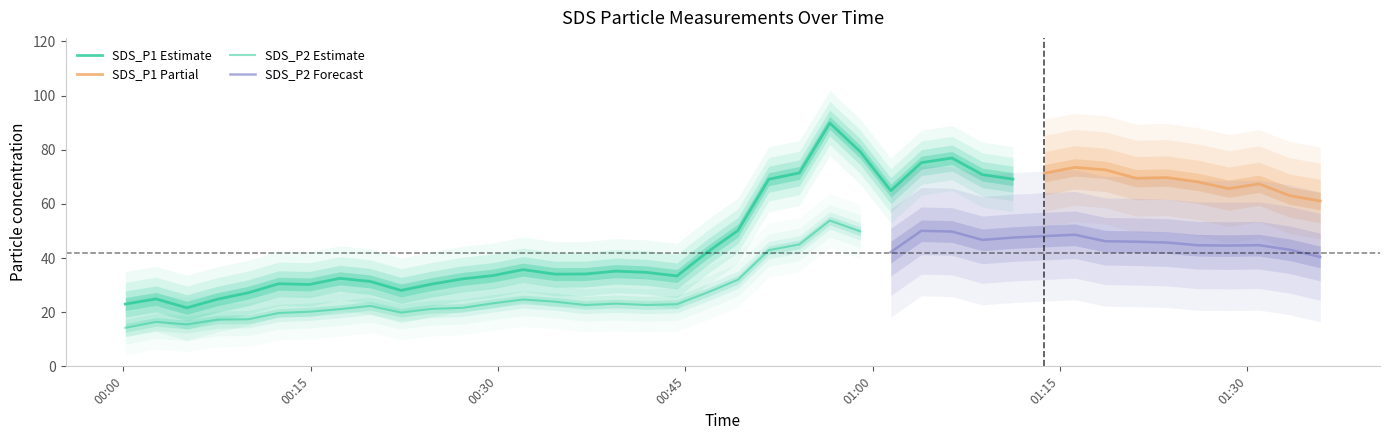

Is it true that SDS_P1 equals 61.0 at 2022/01/01 01:35:50?

True